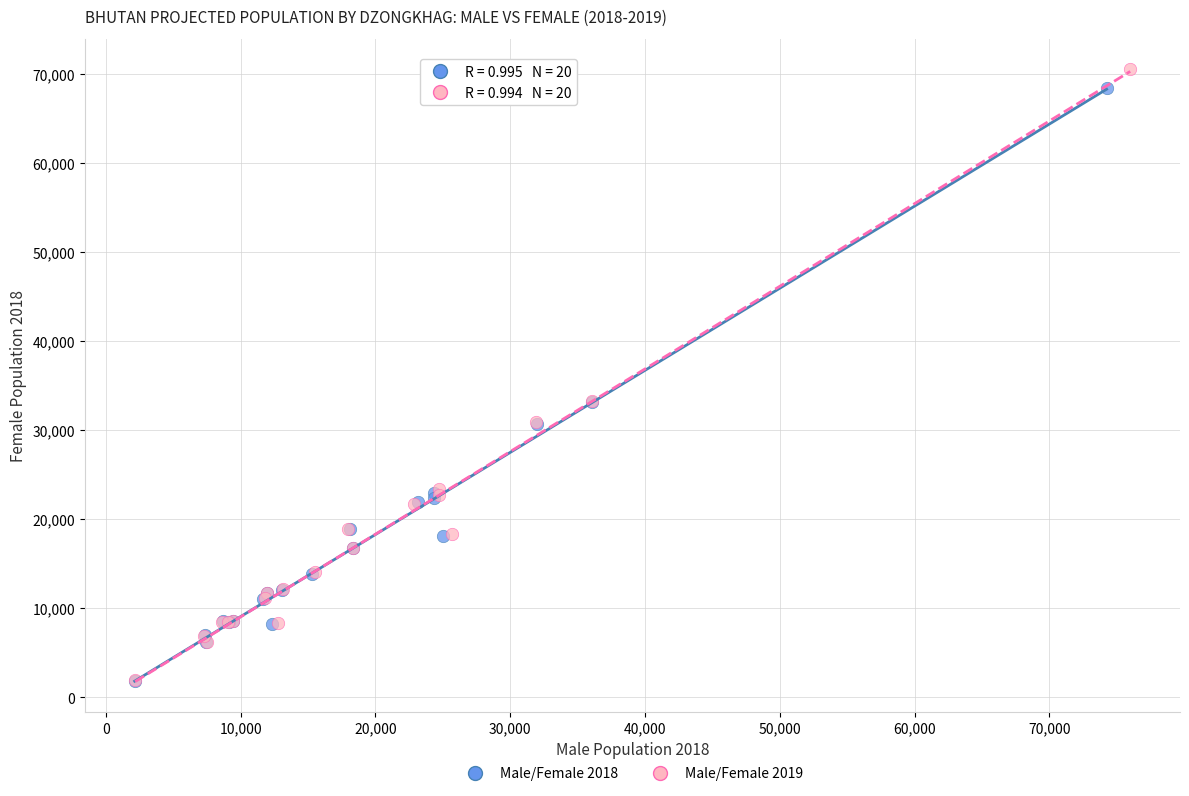

Which series reaches the maximum Y coordinate?

Male/Female 2019